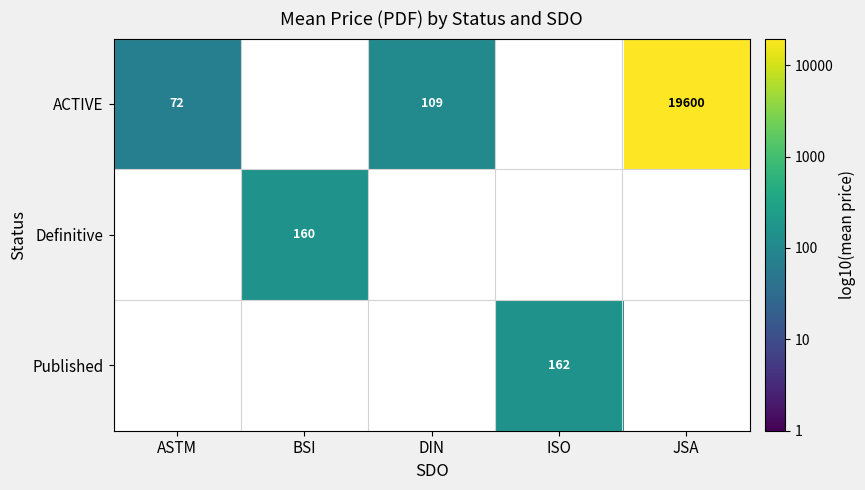

Which label corresponds to the largest value in the chart?

JSA